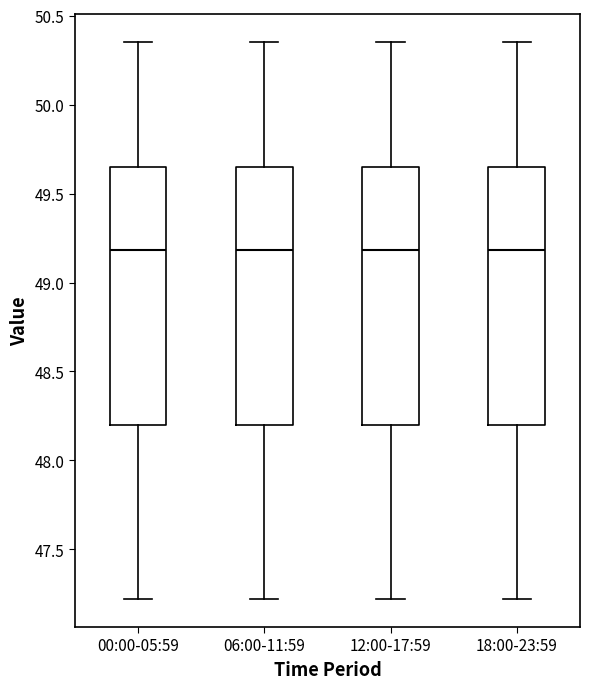

Reading left to right, transcribe this box plot: for each box, give where its median line is, the range the box spans, and where its two whiskers end, as read against the y-axis. The values are not printed on the chart, so give them approximately, as read against the axis.

00:00-05:59: median 49.20, box 48.20 to 49.65, whiskers 47.20 to 50.35
06:00-11:59: median 49.20, box 48.20 to 49.65, whiskers 47.20 to 50.35
12:00-17:59: median 49.20, box 48.20 to 49.65, whiskers 47.20 to 50.35
18:00-23:59: median 49.20, box 48.20 to 49.65, whiskers 47.20 to 50.35